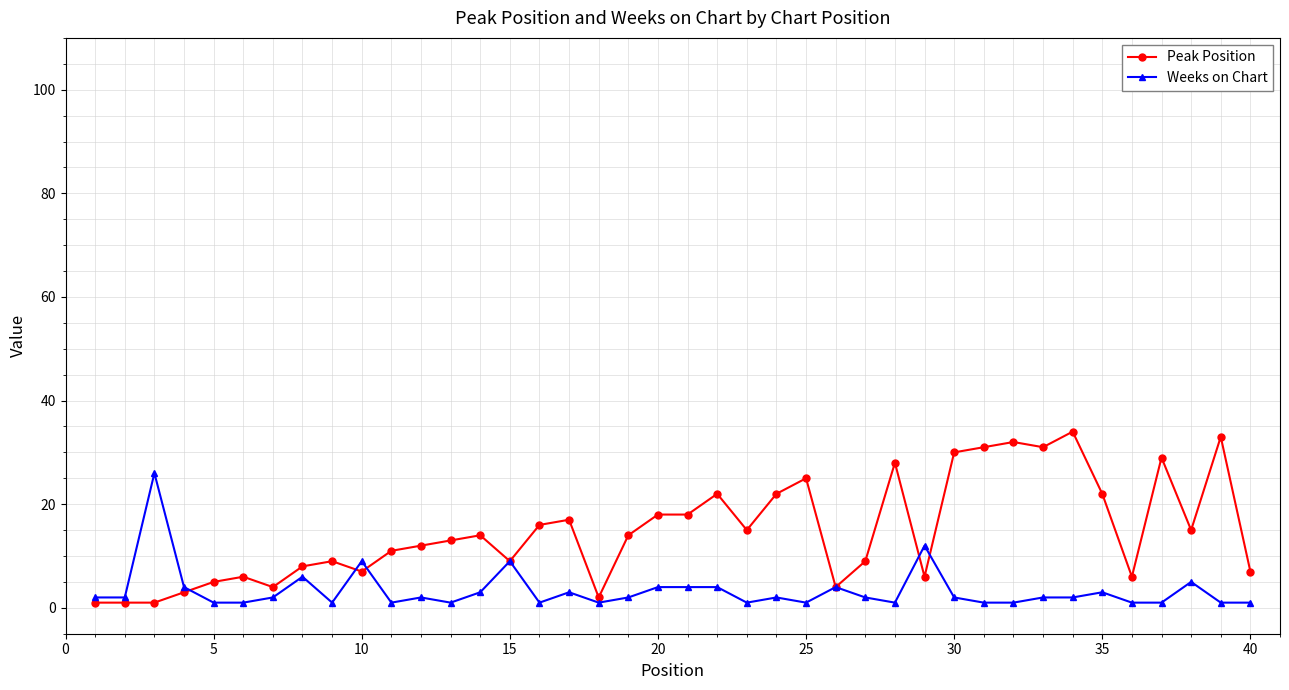

Which series has the largest total across all categories?

Peak Position